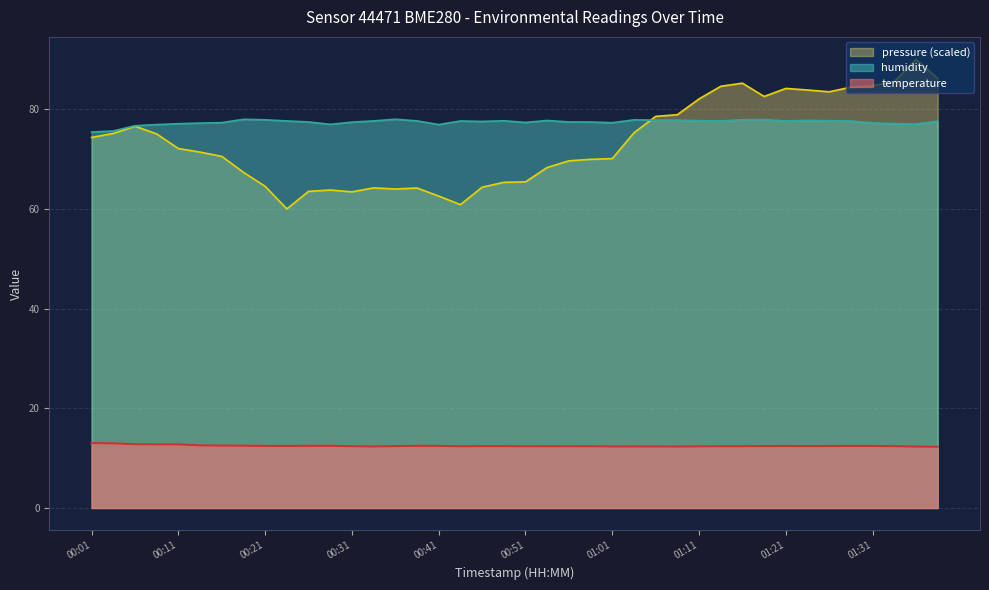

What is the difference between the highest and lowest values at 01:36?

64.7